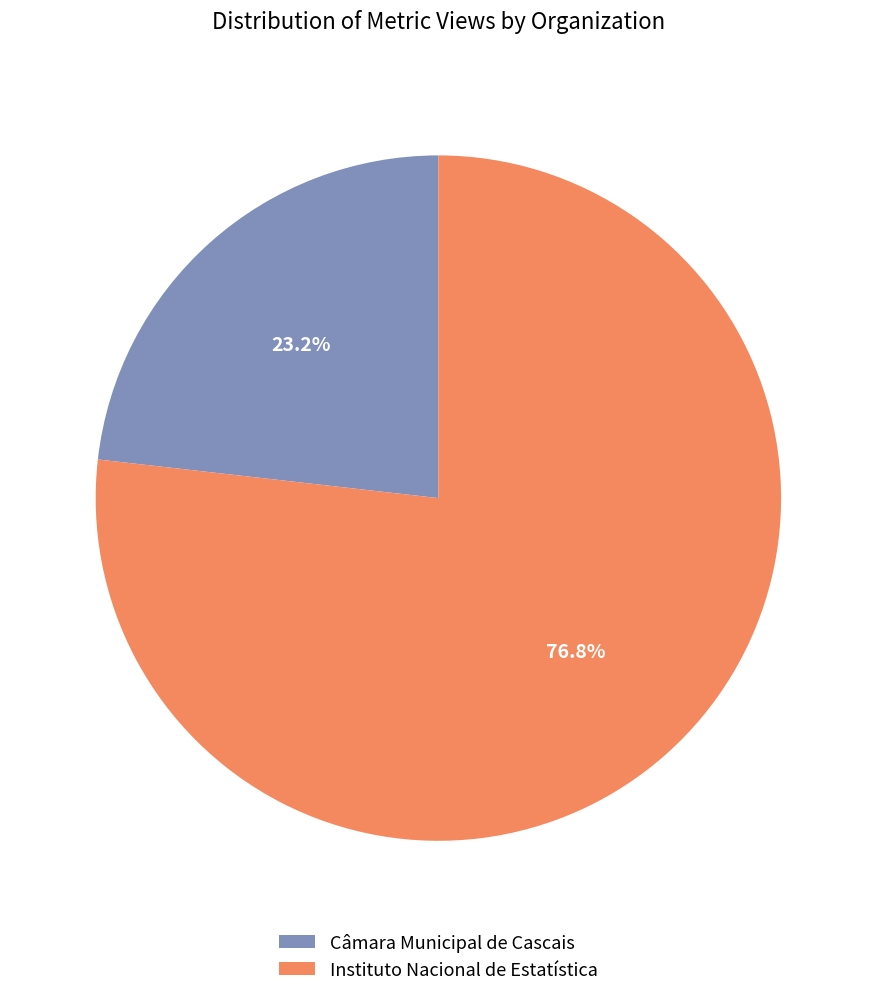

Count the number of slices in the pie.

2